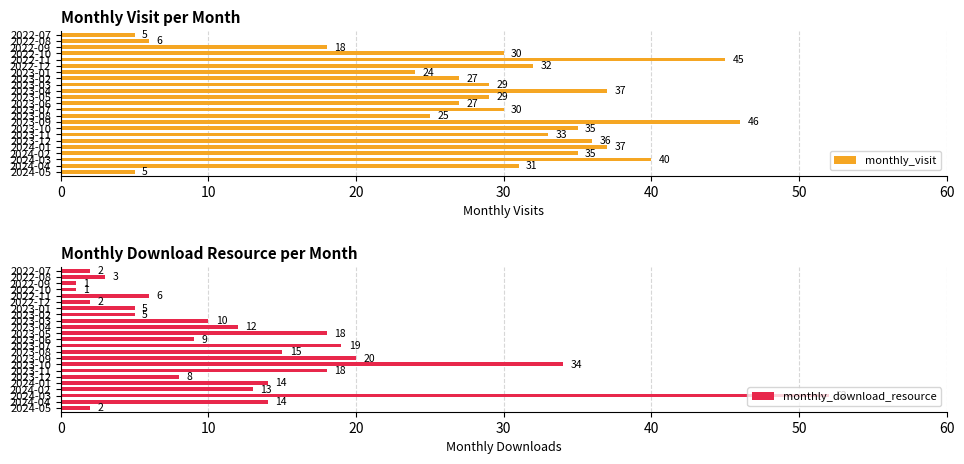

Count the number of data series in this chart.

2